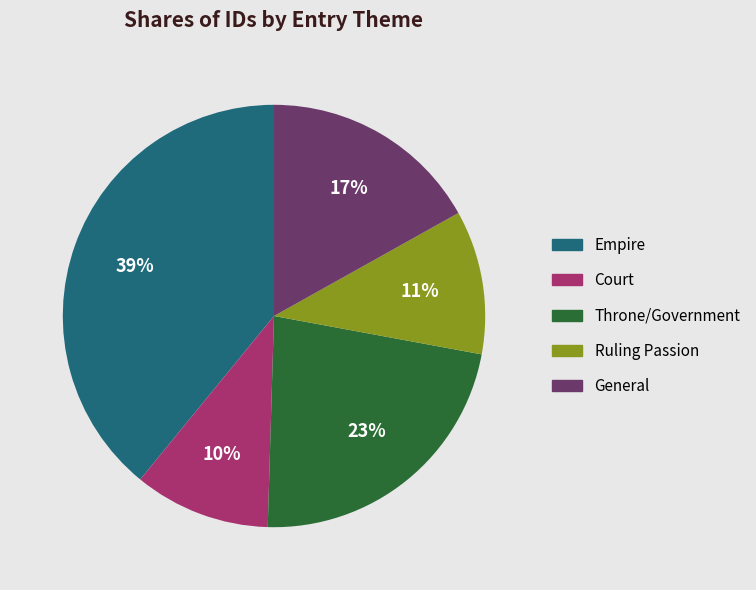

Does any single category account for the majority?

No